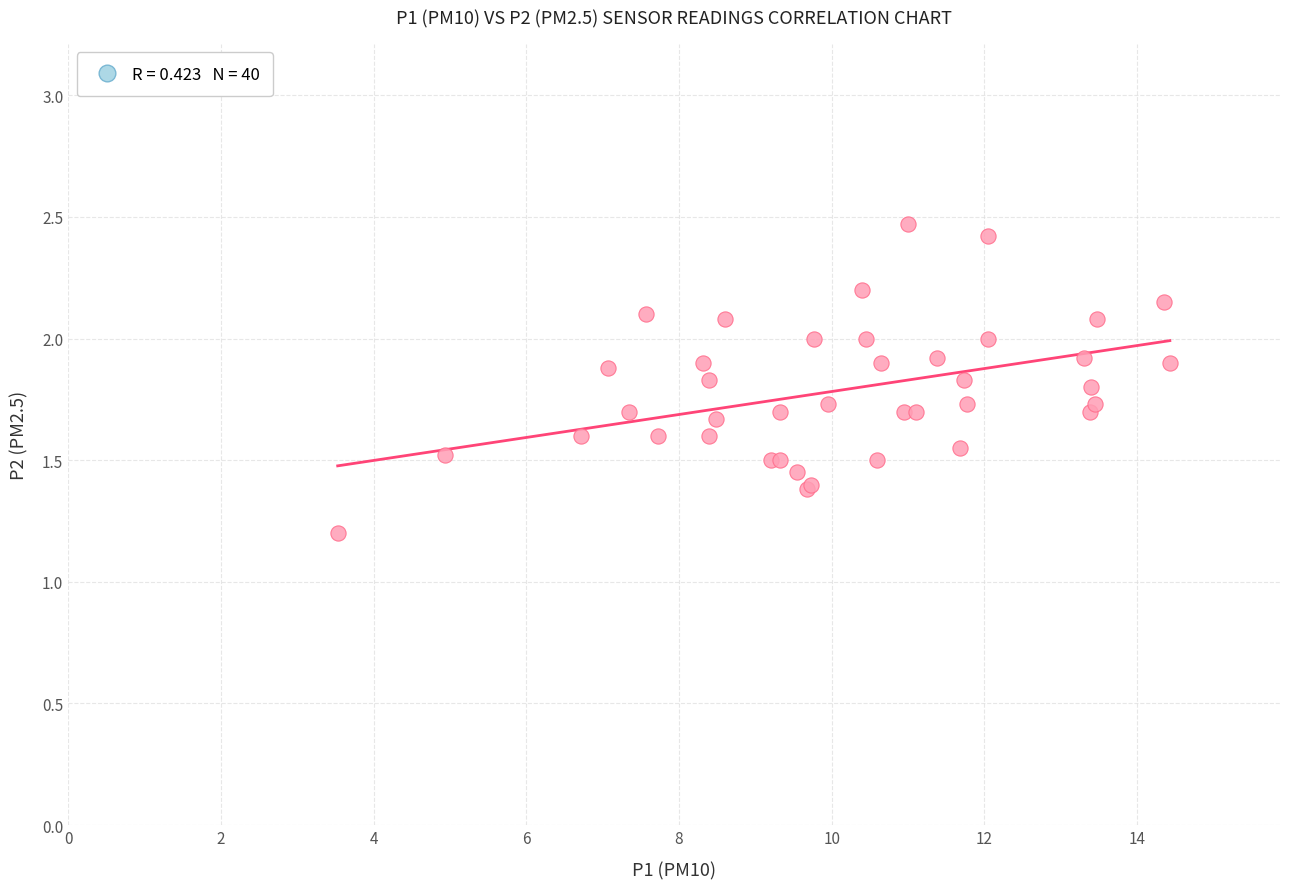

What Y value in the scatter plot is closest to 1?

1.2